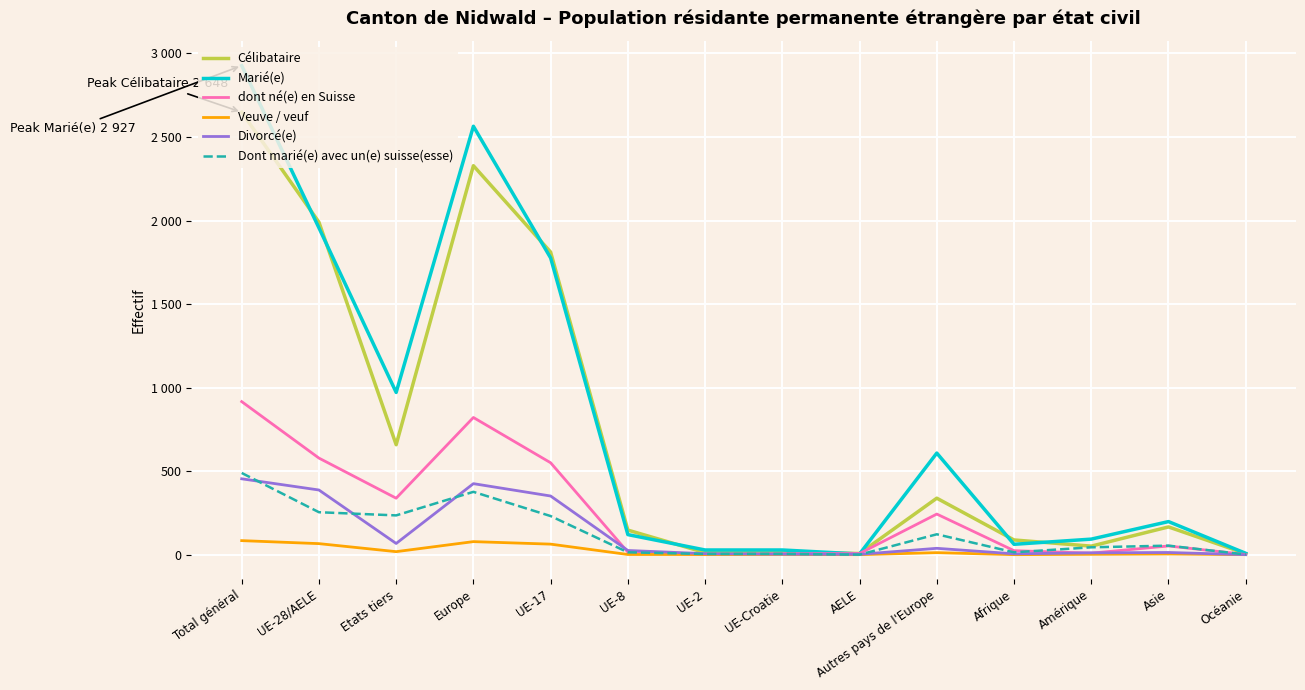

Does the chart have visible grid lines?

Yes